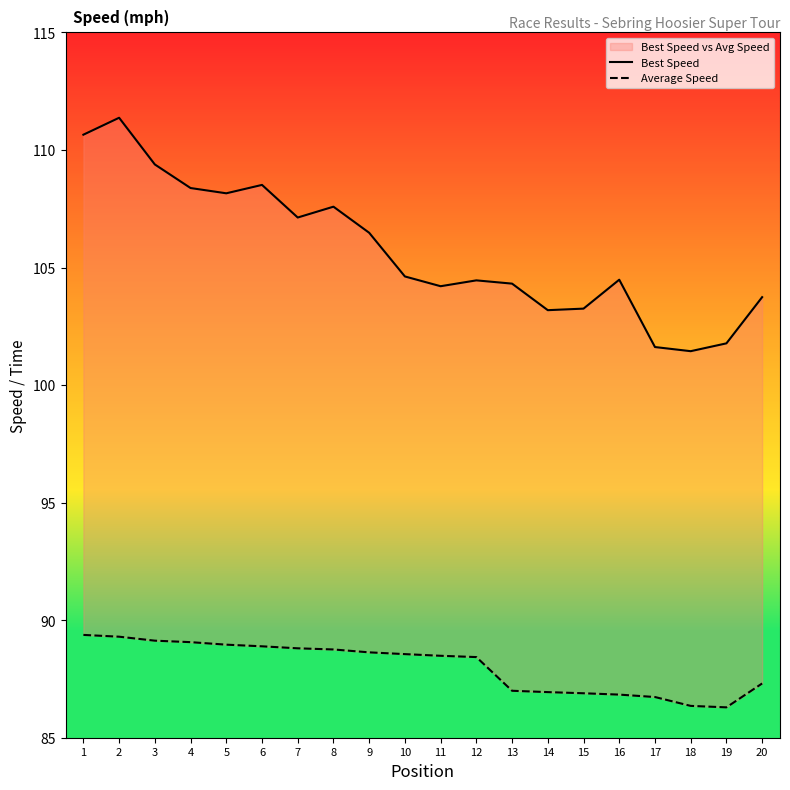

At which category does Average Speed reach its first local valley?

19